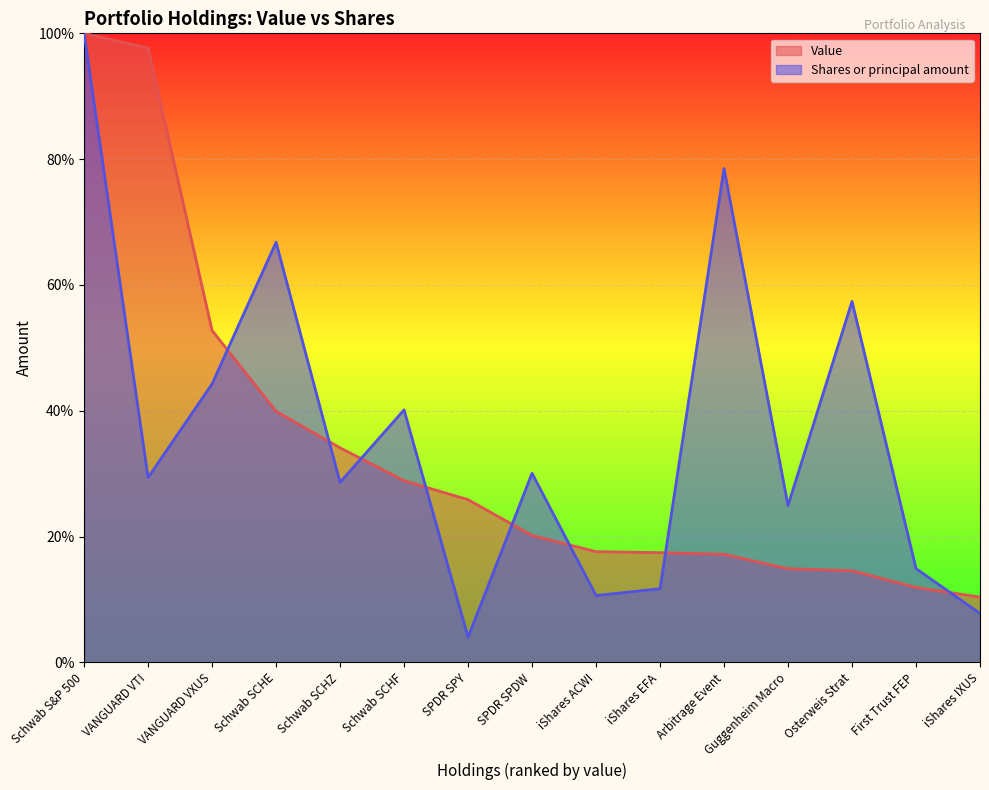

Does the chart display data point markers on the line(s)?

No